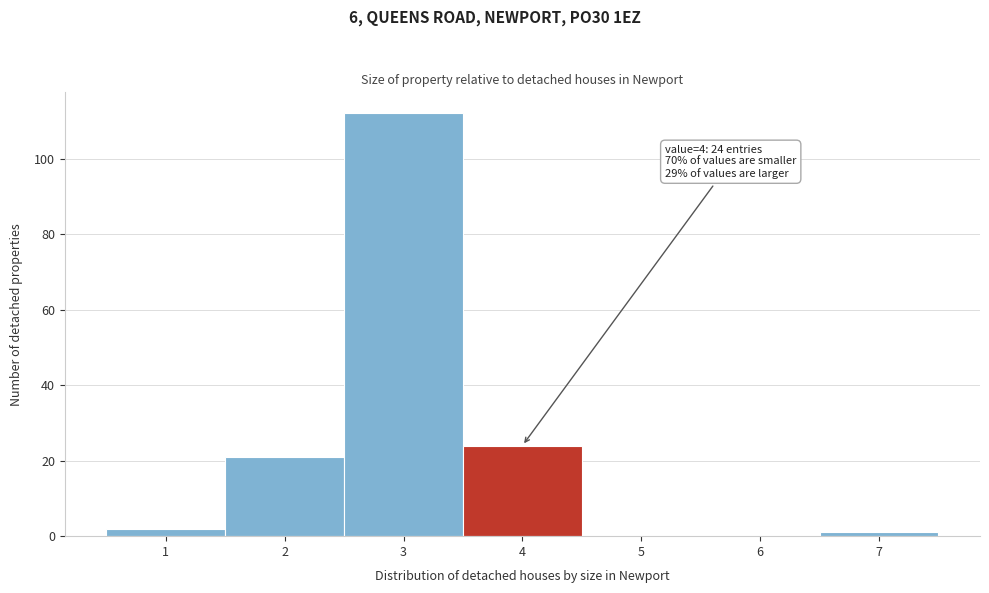

Reading left to right, transcribe all the data shown in this chart.

1=2	2=21	3=112	4=24	5=0	6=0	7=1